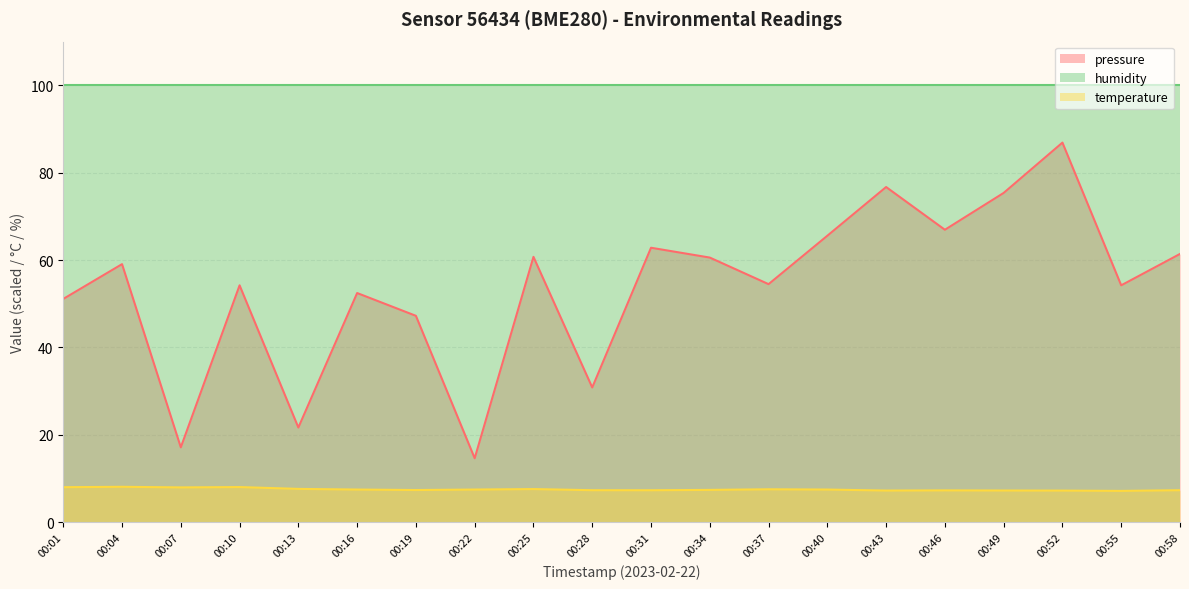

What is the spread (max minus min) of values at 00:43?

92.8